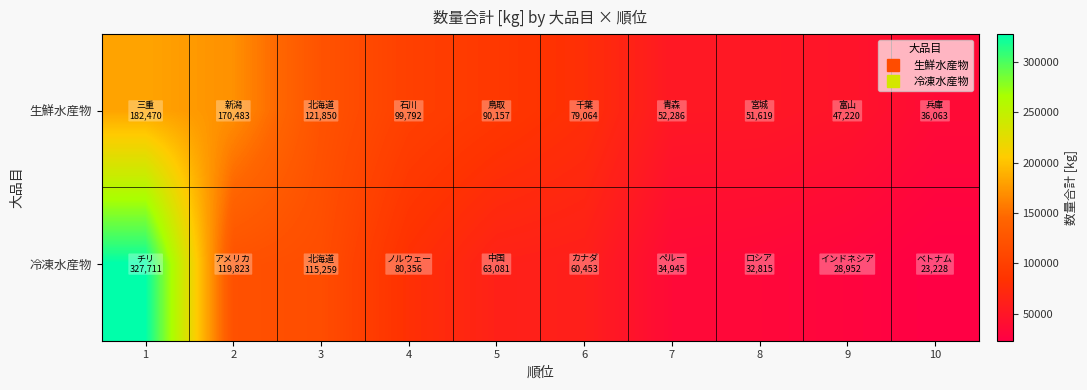

At 5, list the series in order from largest to smallest.

生鮮水産物, 冷凍水産物